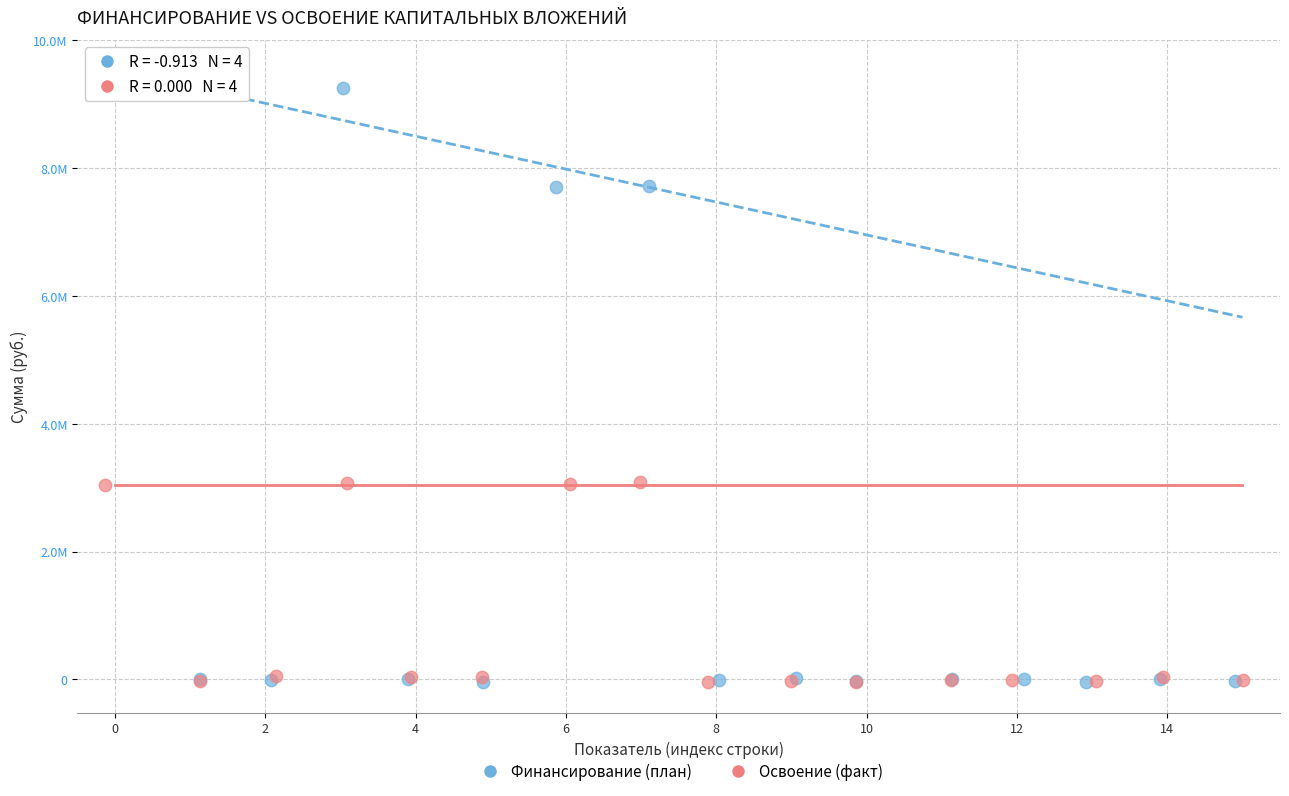

Which series contains the highest Y value?

Финансирование (план)